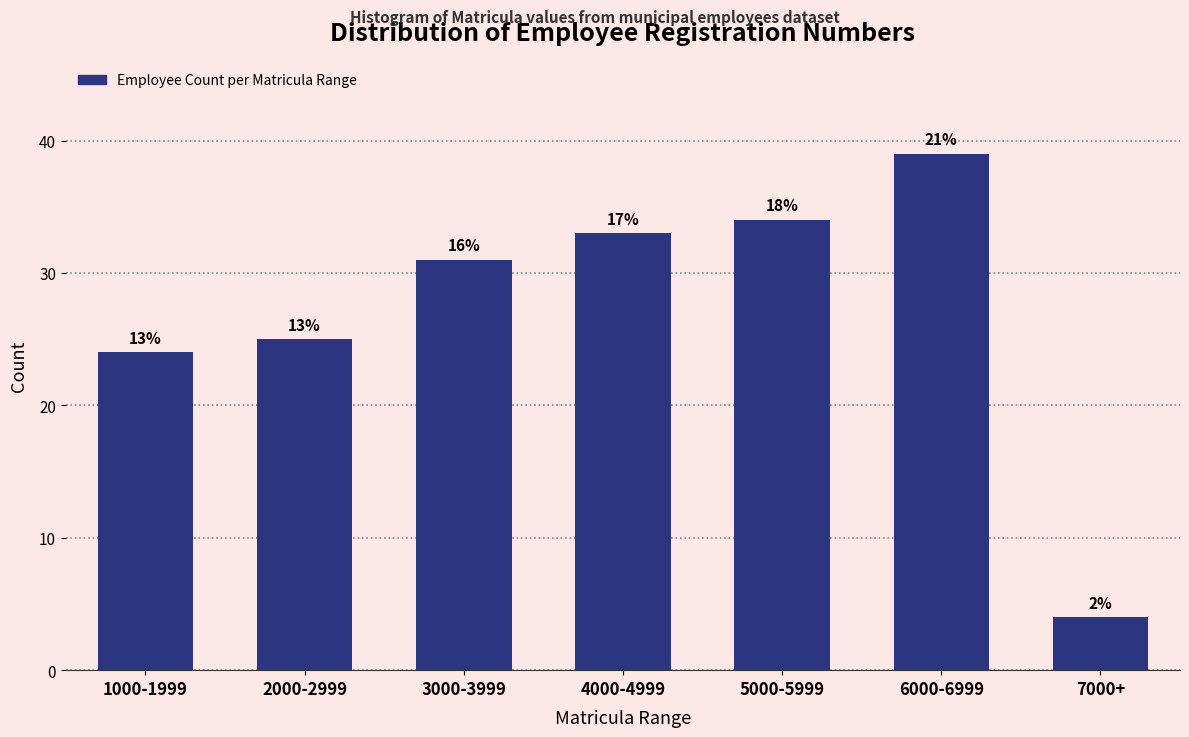

Are the bars horizontal?

No